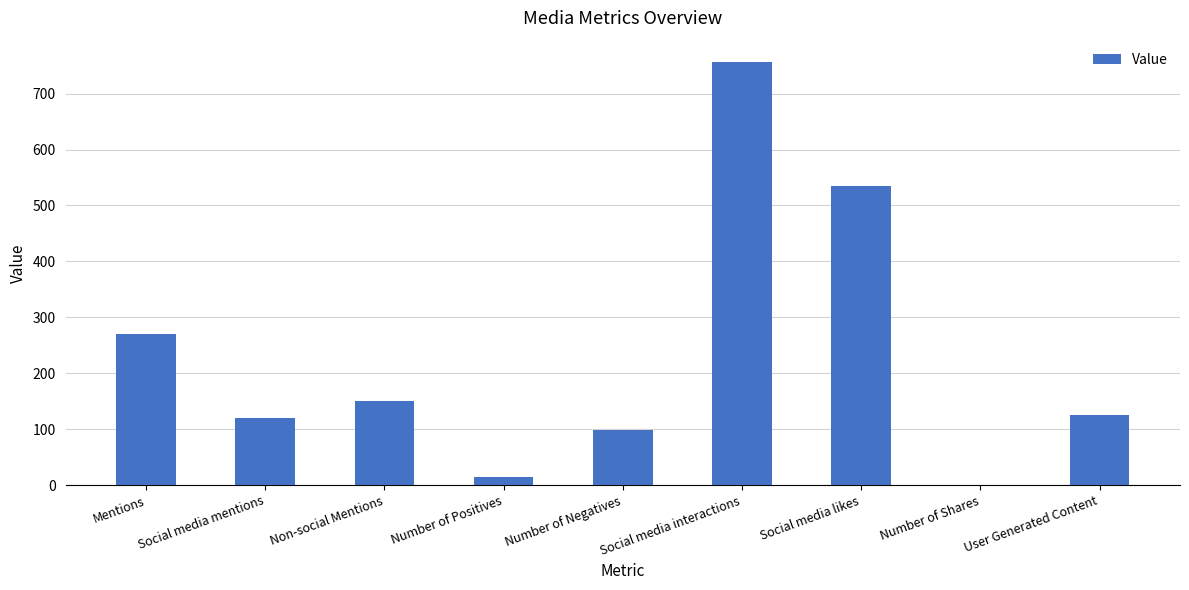

What is the greatest value displayed?

757